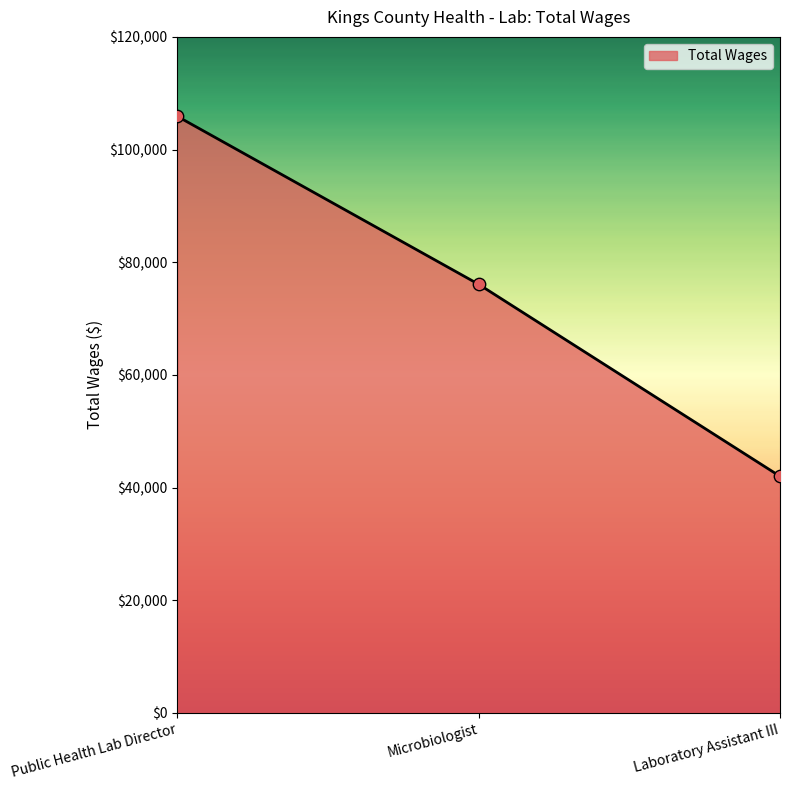

Which has a higher value, Microbiologist or Public Health Lab Director?

Public Health Lab Director